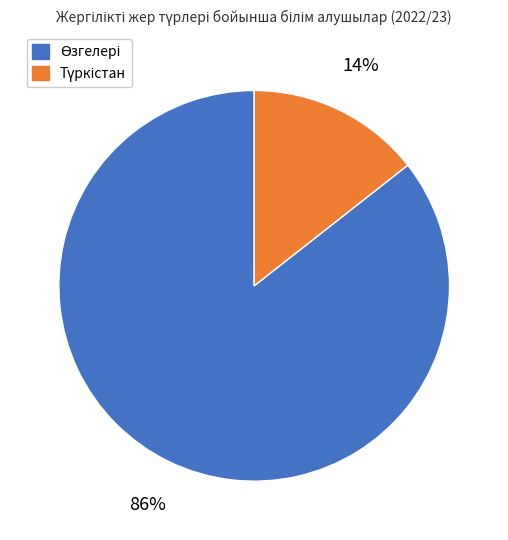

How many segments does this pie chart have?

2